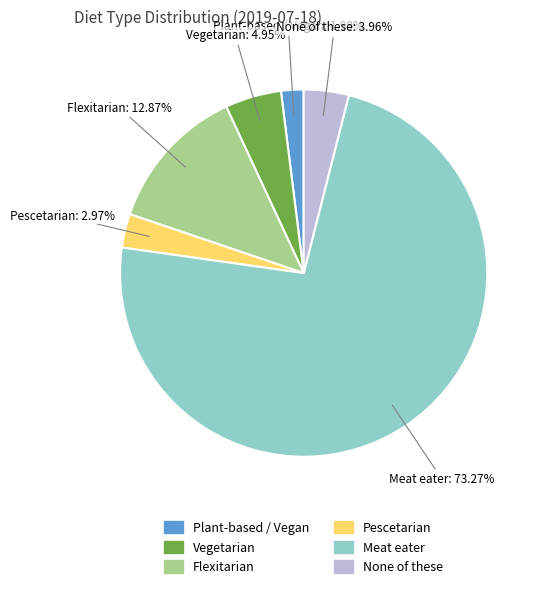

The Meat eater slice represents 73% of the pie. True or false?

True